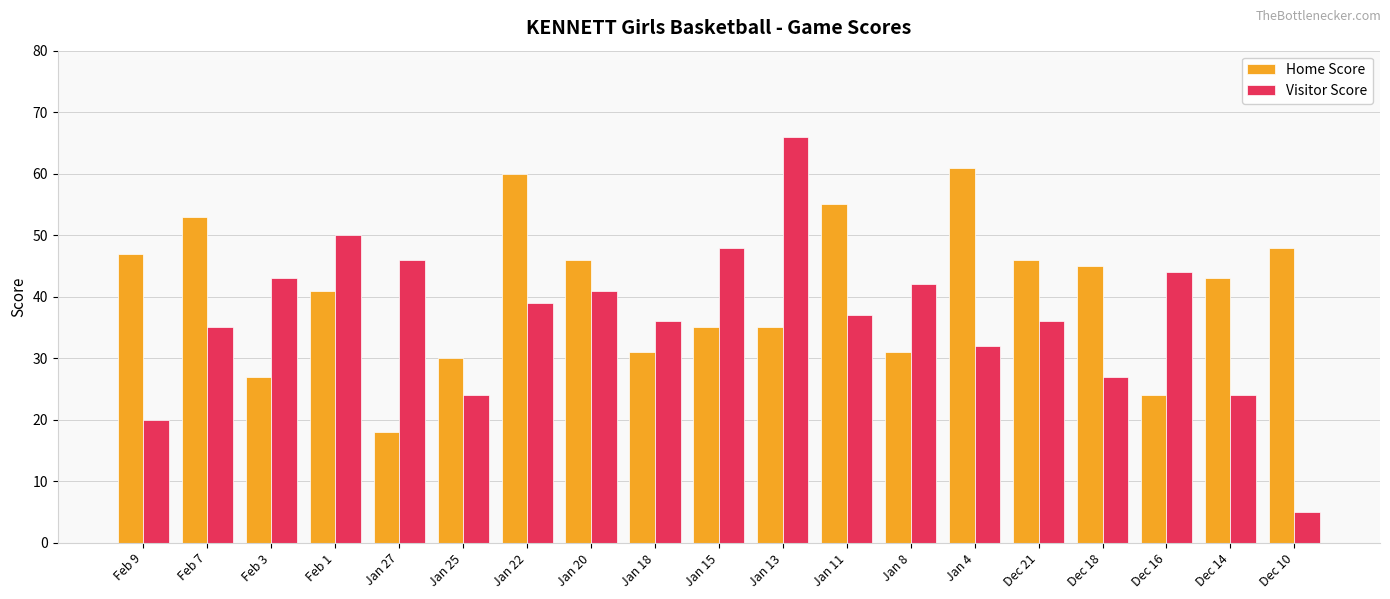

What is the sum of all Visitor Score values?

695